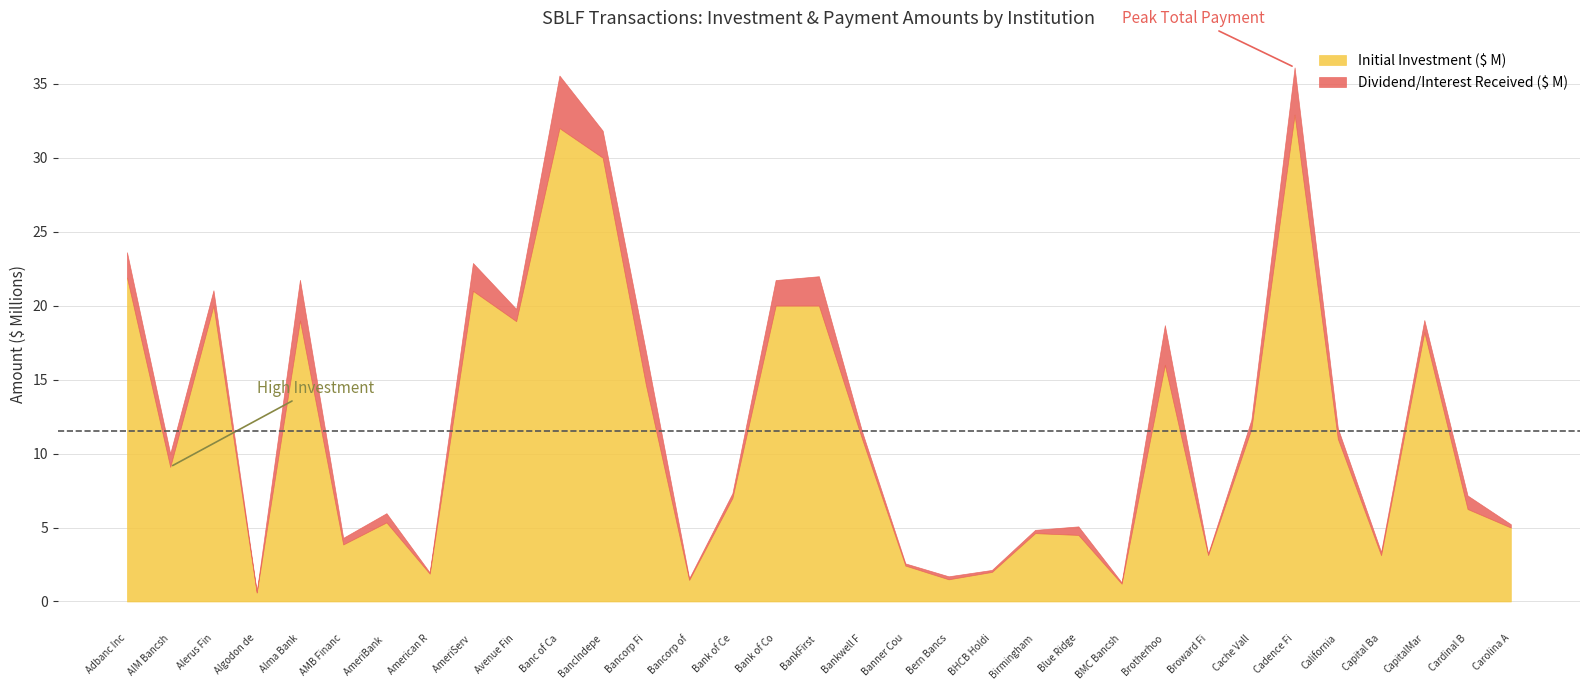

At which category does Dividend/Interest Received reach its first local valley?

AIM Bancshares